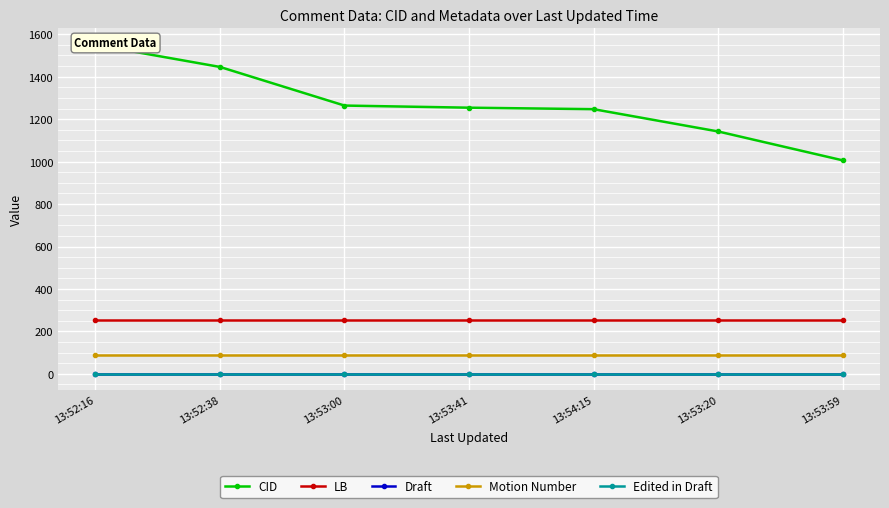

What is the difference between the highest and lowest values at 13:52:16?

1549